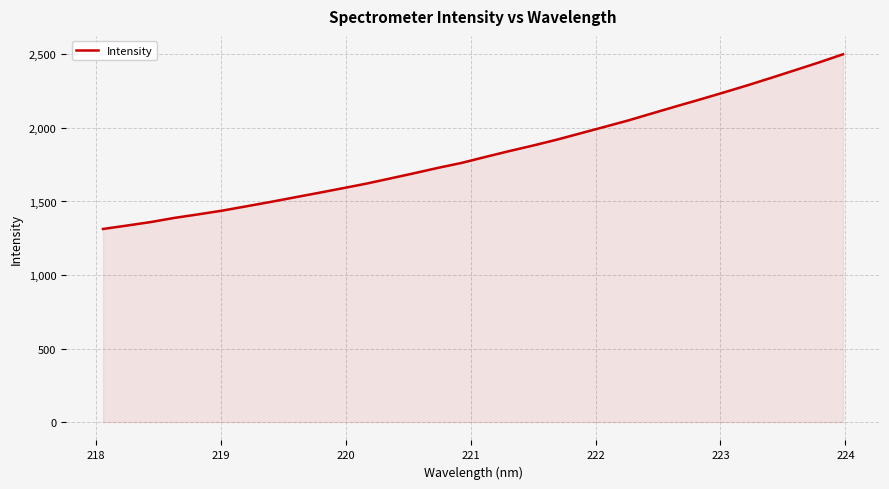

What is the minimum value shown in the chart?

1313.1